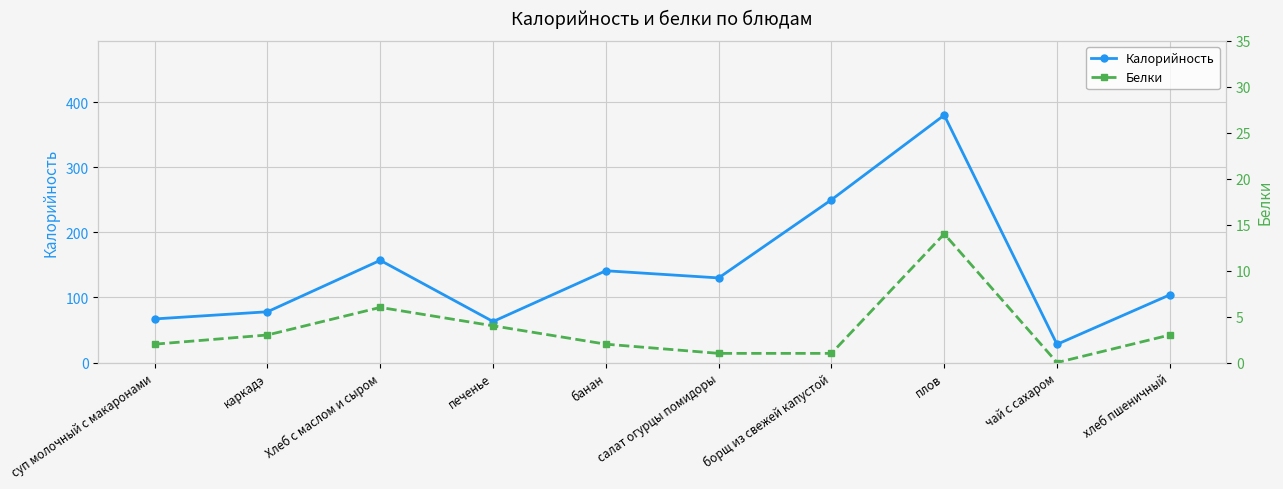

Is this an area chart (filled region under the line)?

No